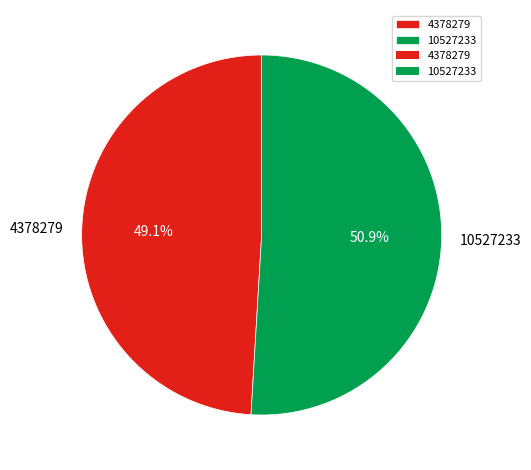

Which slice represents more than half of the pie?

10527233